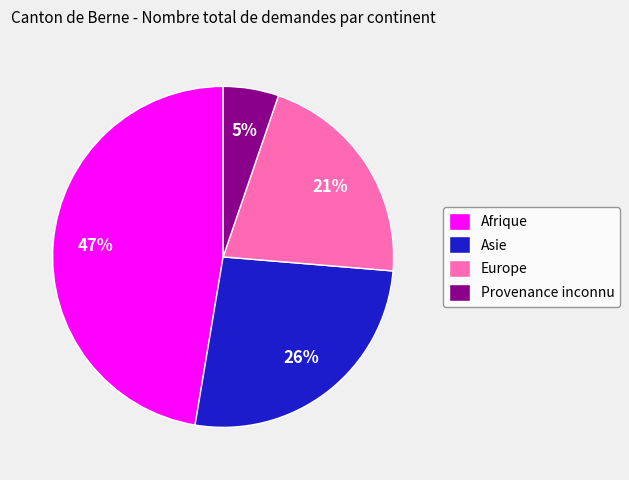

Rank the categories by value from lowest to highest.

Provenance inconnu, Europe, Asie, Afrique